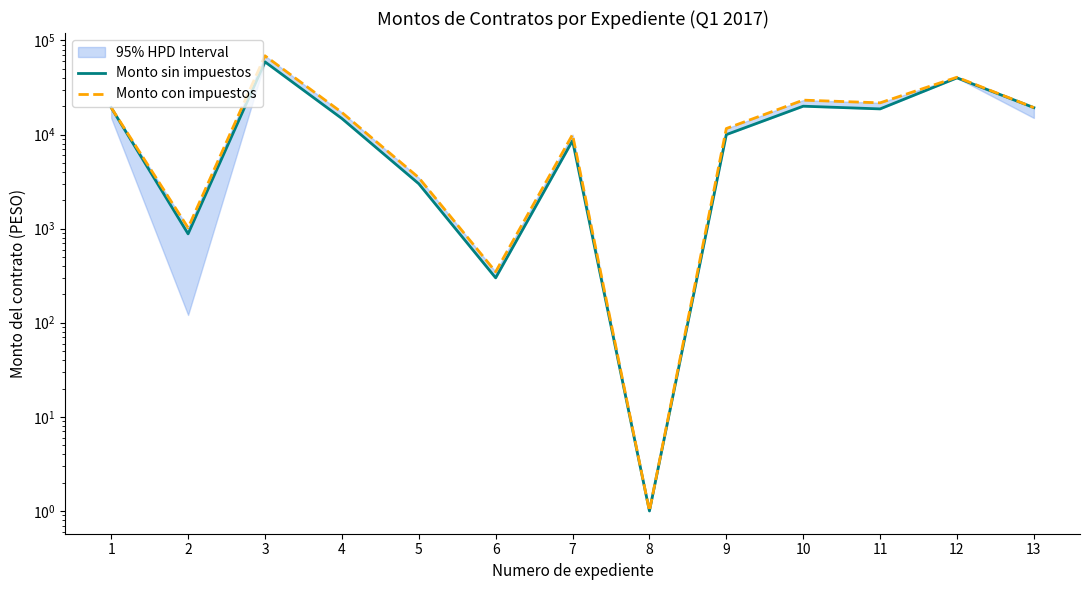

At which label does Monto sin impuestos first exceed 14800?

1